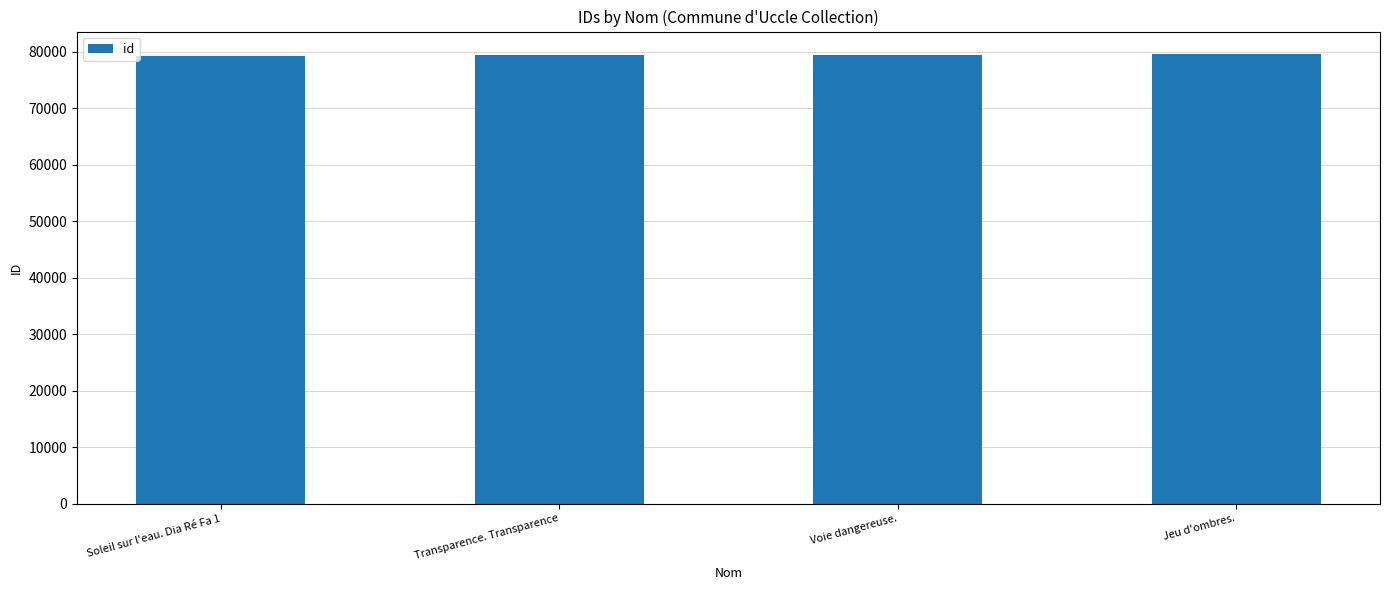

Approximately how many times larger is the value at Soleil sur l'eau. Dia Ré Fa 1 compared to Transparence. Transparence?

1.0